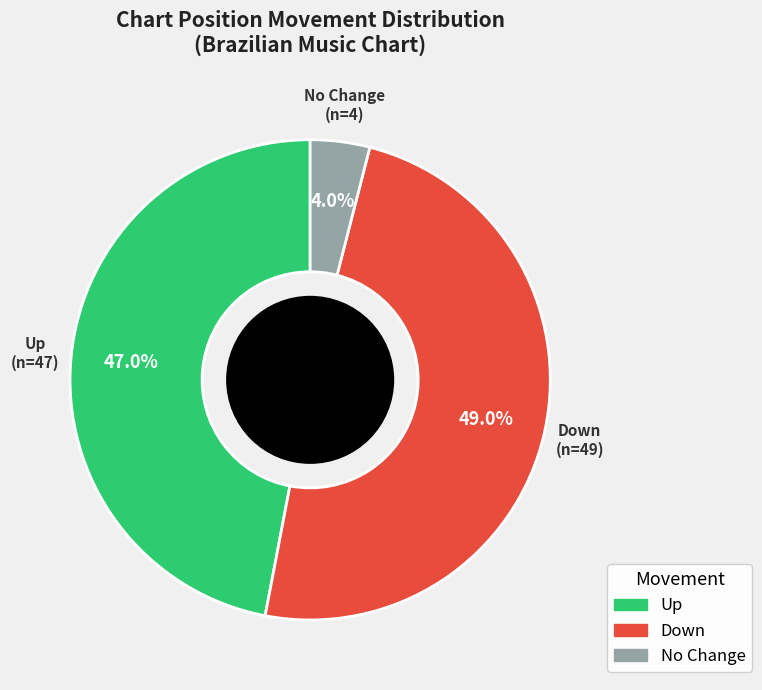

Is there a majority slice in this chart?

No